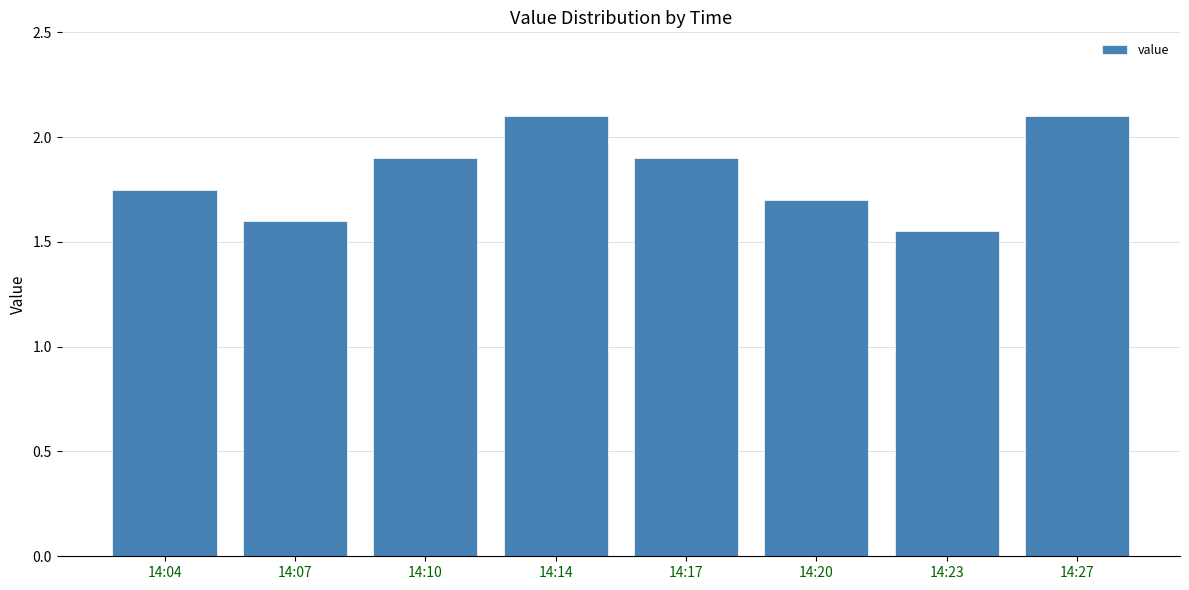

What is the change in value from 14:17 to 14:27?

+0.2